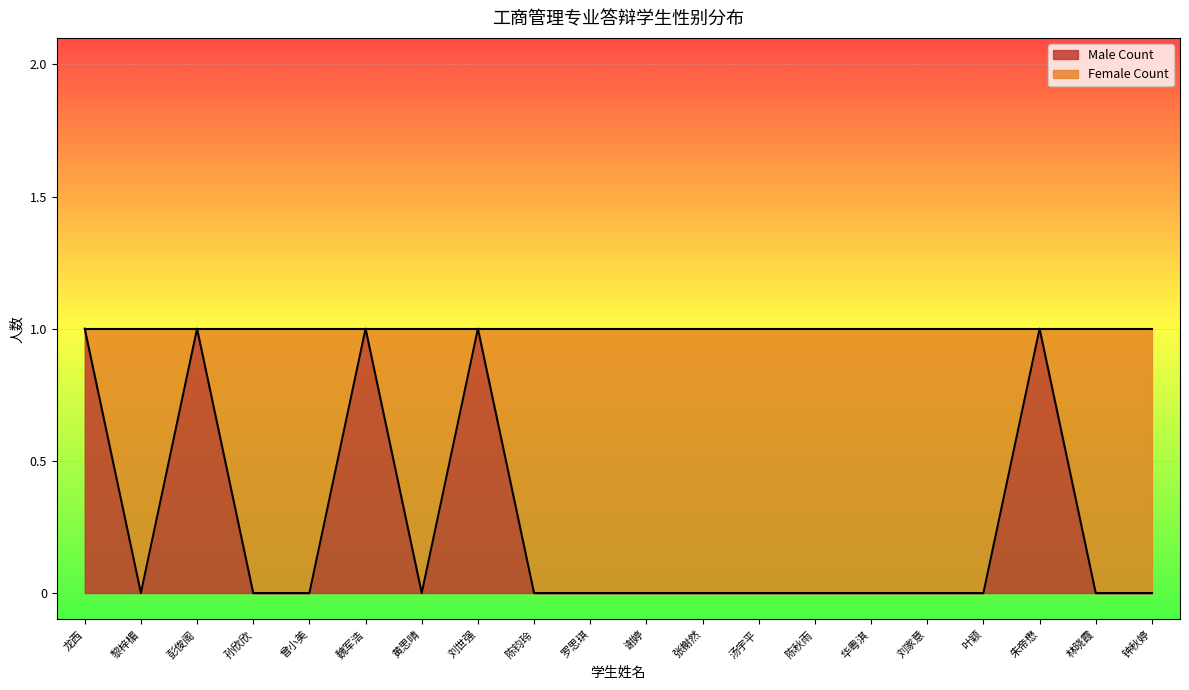

What is the difference between the maximum and minimum values?

1